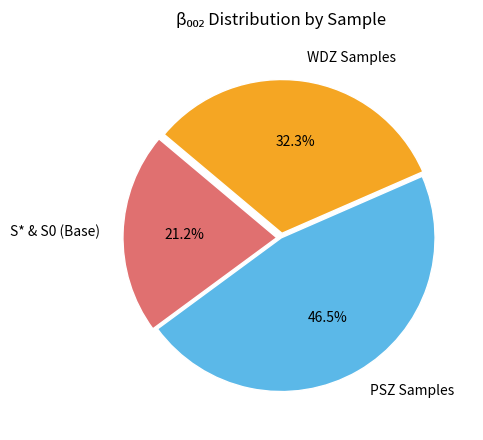

Between WDZ Samples and S* & S0 (Base), which is larger?

WDZ Samples